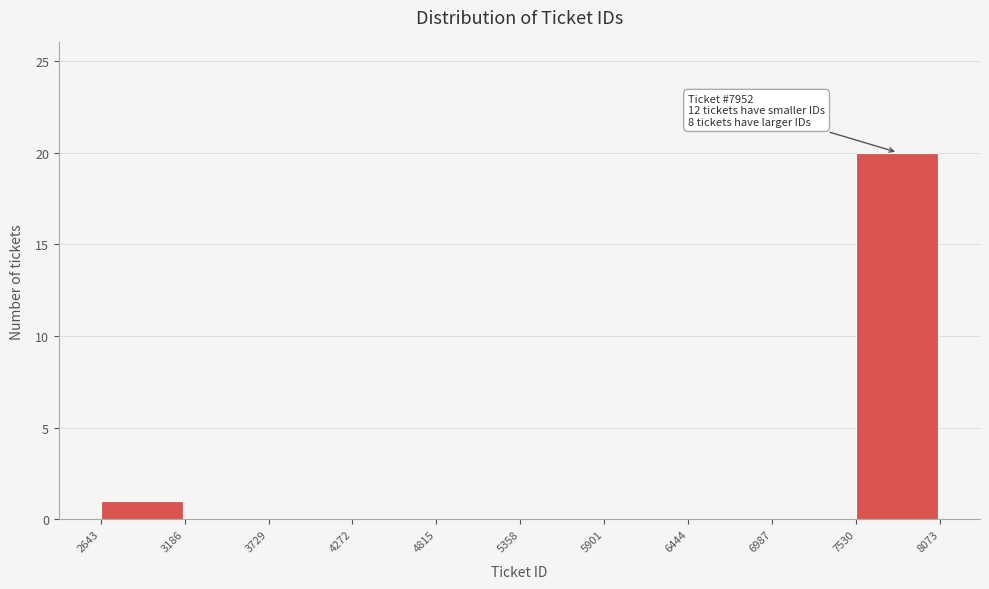

Over which range of the x-axis is the bar tallest?

7530 to 8073